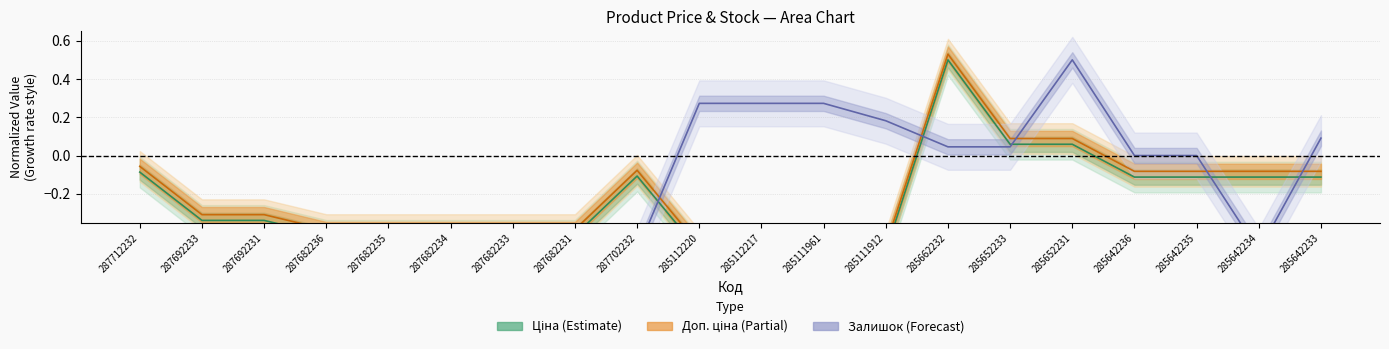

What is the minimum value for Залишок?

-0.5